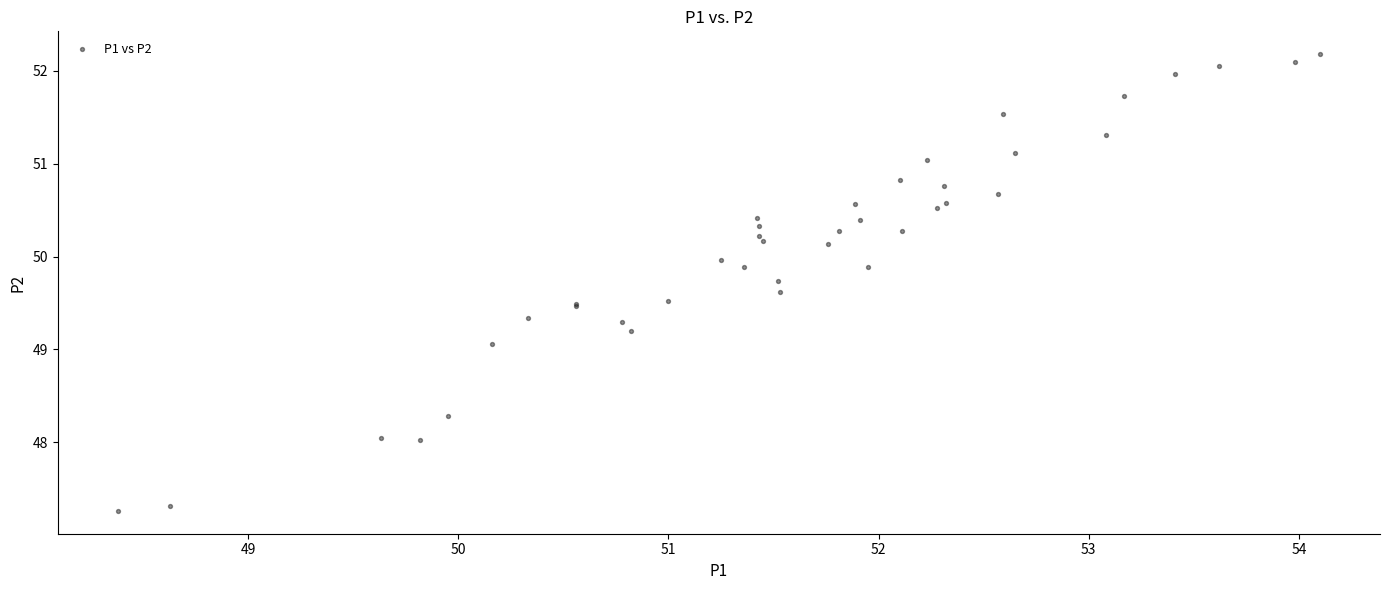

What Y value in the scatter plot is closest to 49?

49.1